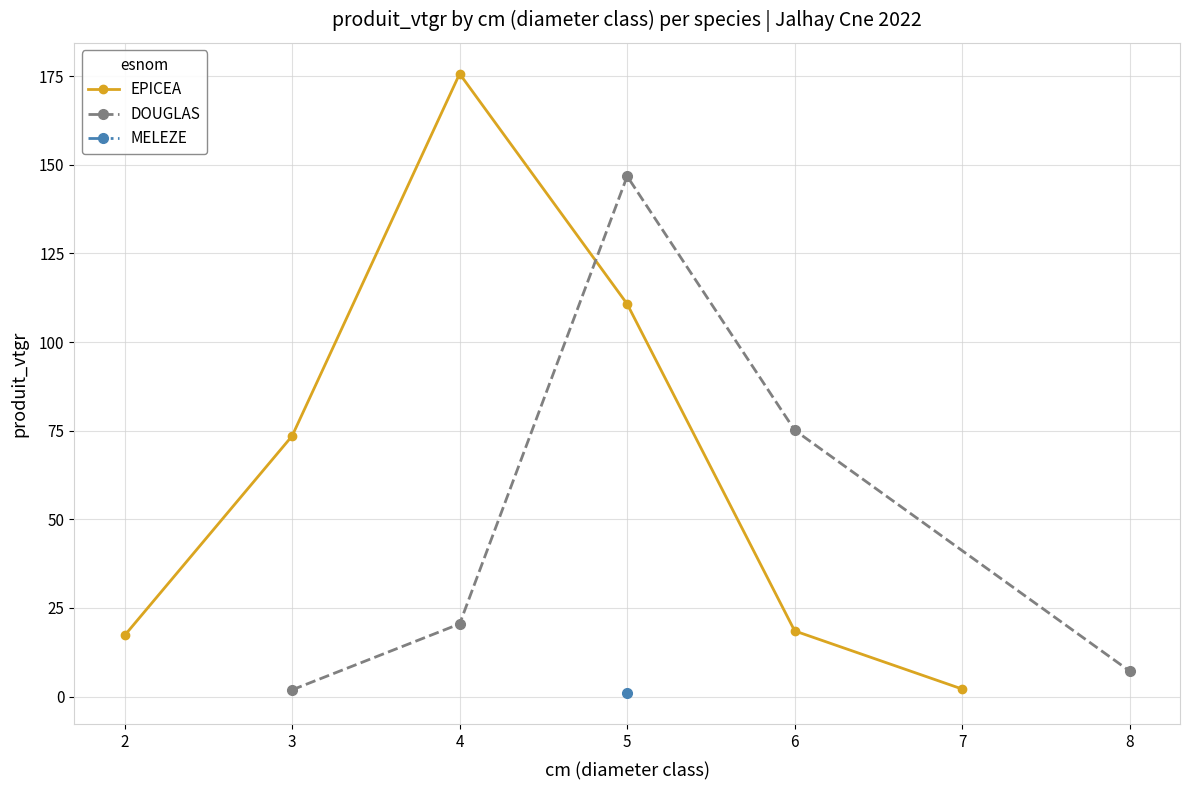

What is the greatest value displayed?

175.7